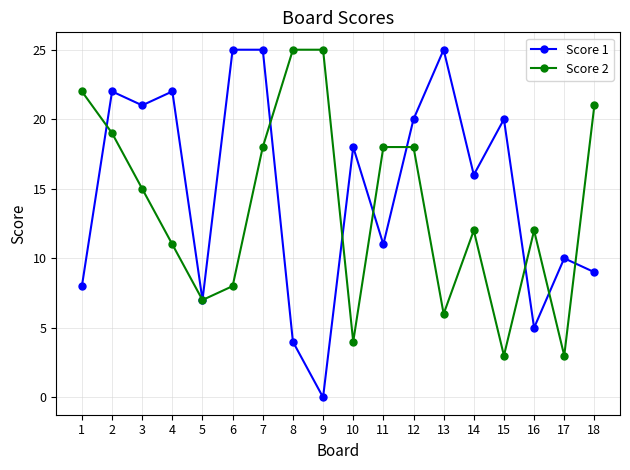

What is the maximum value for Score 2?

25